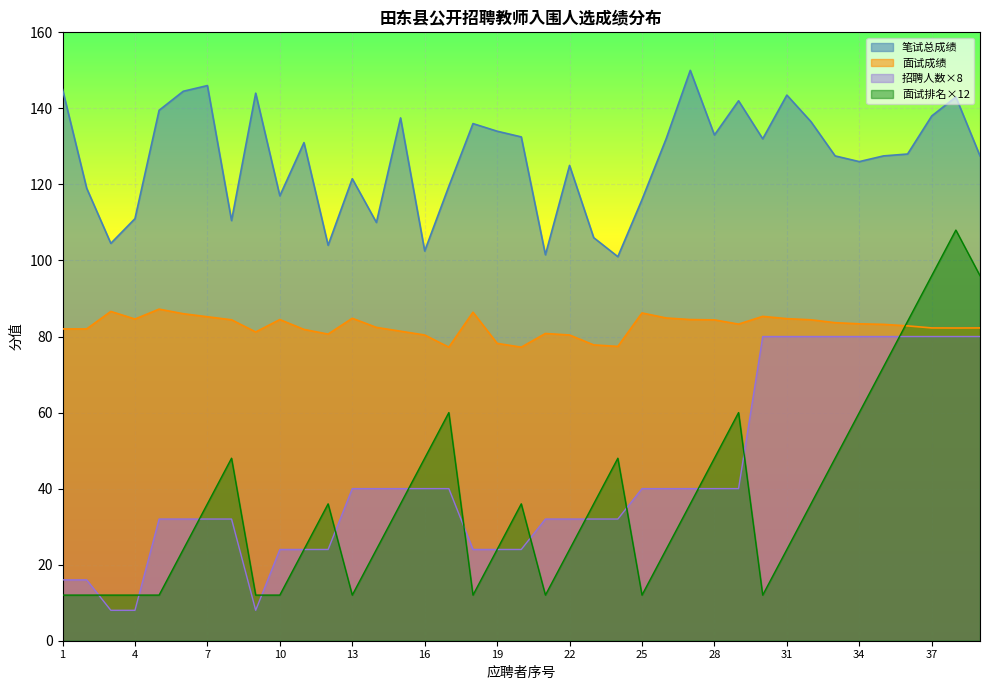

Which has a higher value, 33 or 34?

33